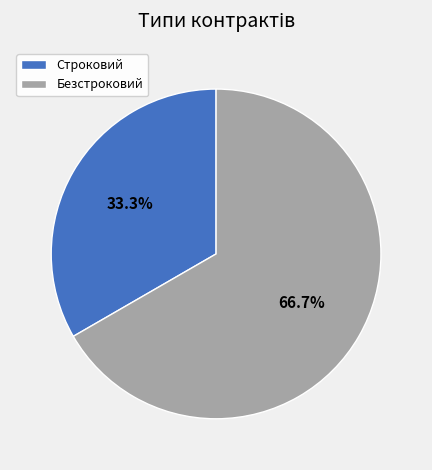

What portion of the pie excludes Безстроковий?

33.3%